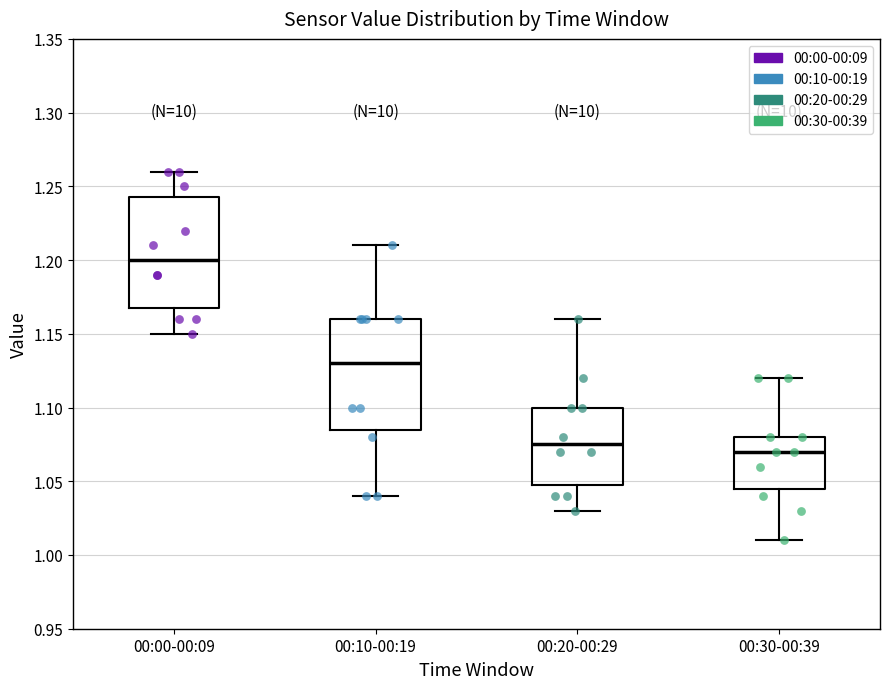

Reading left to right, transcribe this box plot: for each box, give where its median line is, the range the box spans, and where its two whiskers end, as read against the y-axis. The values are not printed on the chart, so give them approximately, as read against the axis.

00:00-00:09: median 1.200, box 1.170 to 1.245, whiskers 1.150 to 1.260
00:10-00:19: median 1.130, box 1.085 to 1.160, whiskers 1.040 to 1.210
00:20-00:29: median 1.075, box 1.050 to 1.100, whiskers 1.030 to 1.160
00:30-00:39: median 1.070, box 1.045 to 1.080, whiskers 1.010 to 1.120